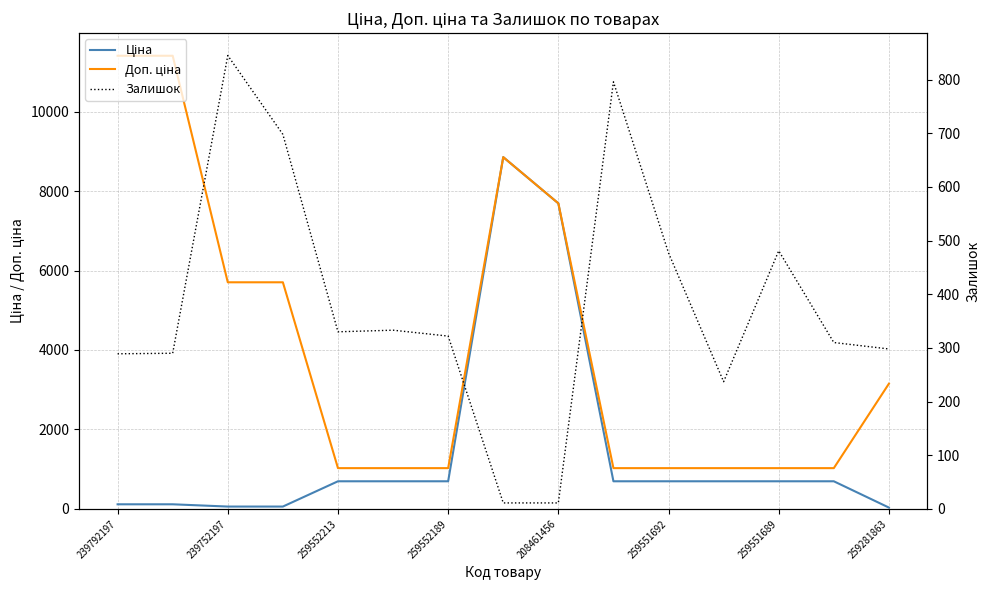

Is it true that Доп. ціна equals 1024.6 at 259551689?

True